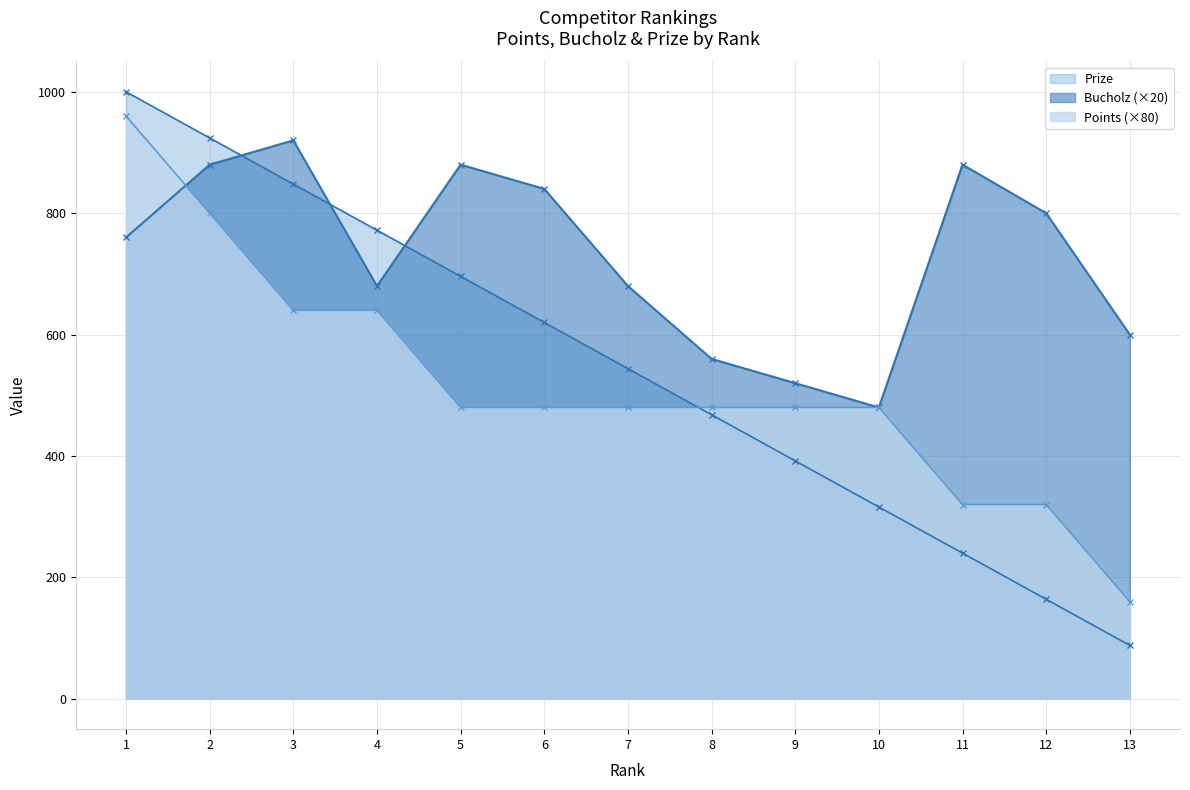

What is the smallest value displayed?

88